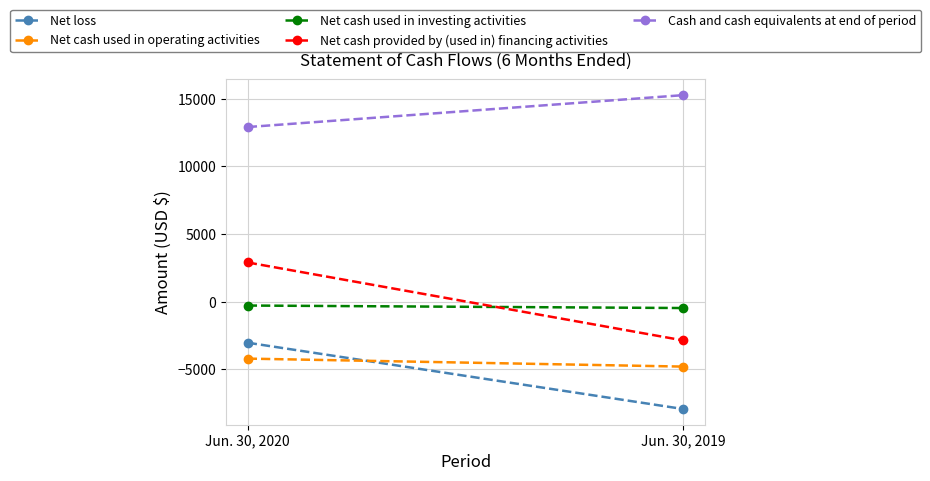

What is the average value of the Cash and cash equivalents at end of period series?

14094